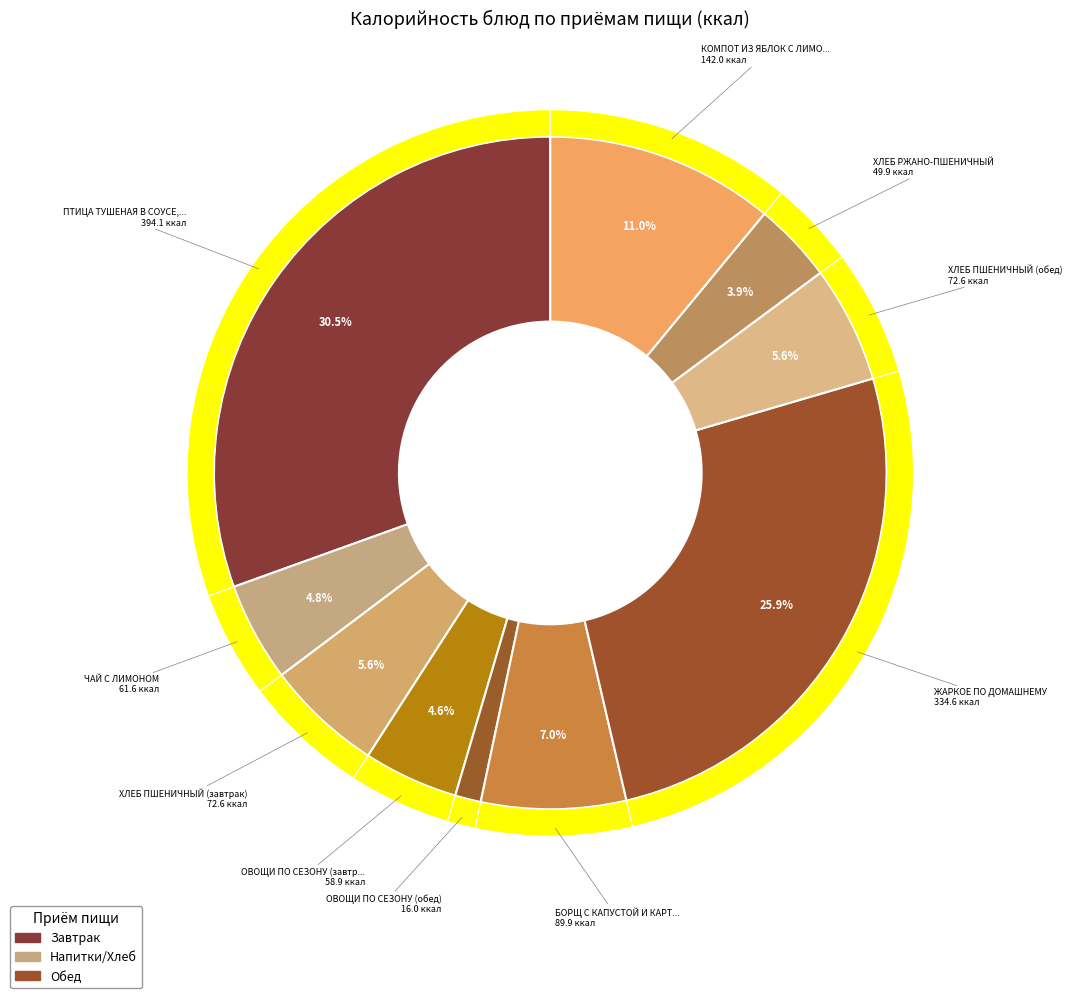

Approximately how many times larger is the value at ПТИЦА ТУШЕНАЯ В СОУСЕ, МАКАРОНЫ ОТВАРНЫЕ compared to ХЛЕБ РЖАНО-ПШЕНИЧНЫЙ?

7.9